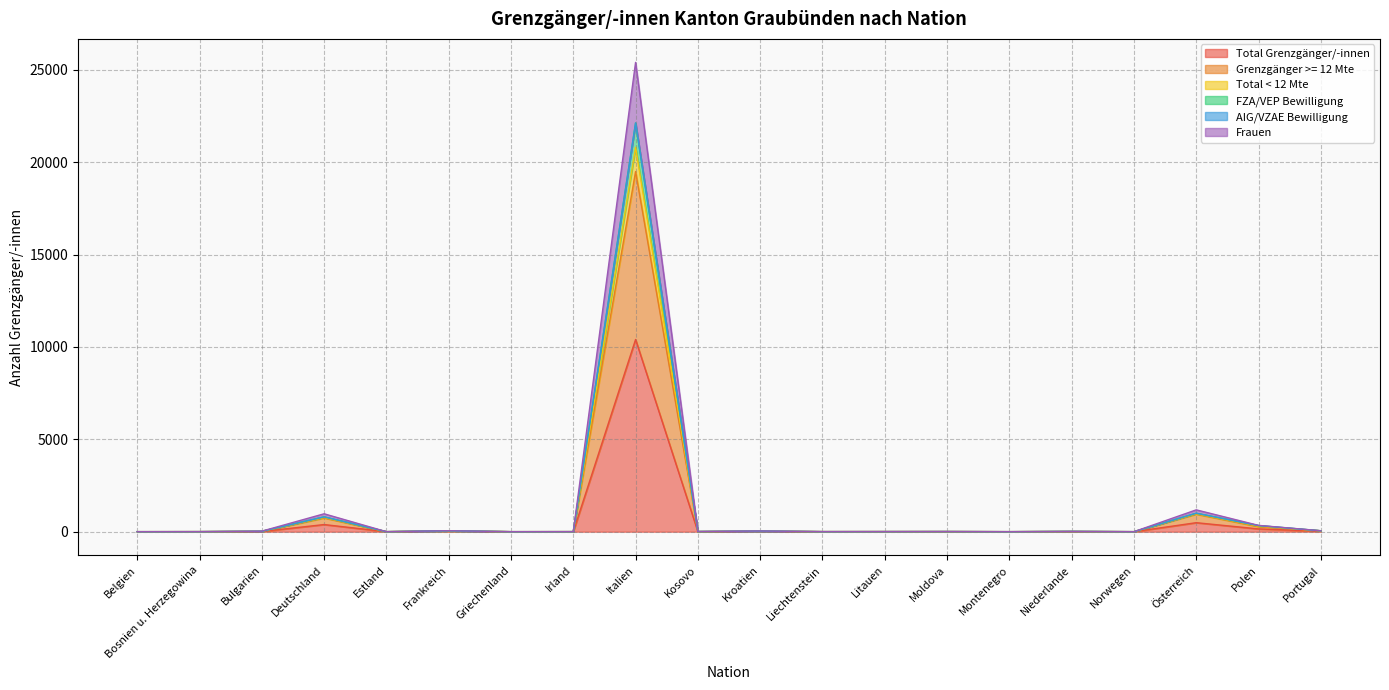

What is the value of the Total Grenzgänger/-innen point at the 11th from the left?

16